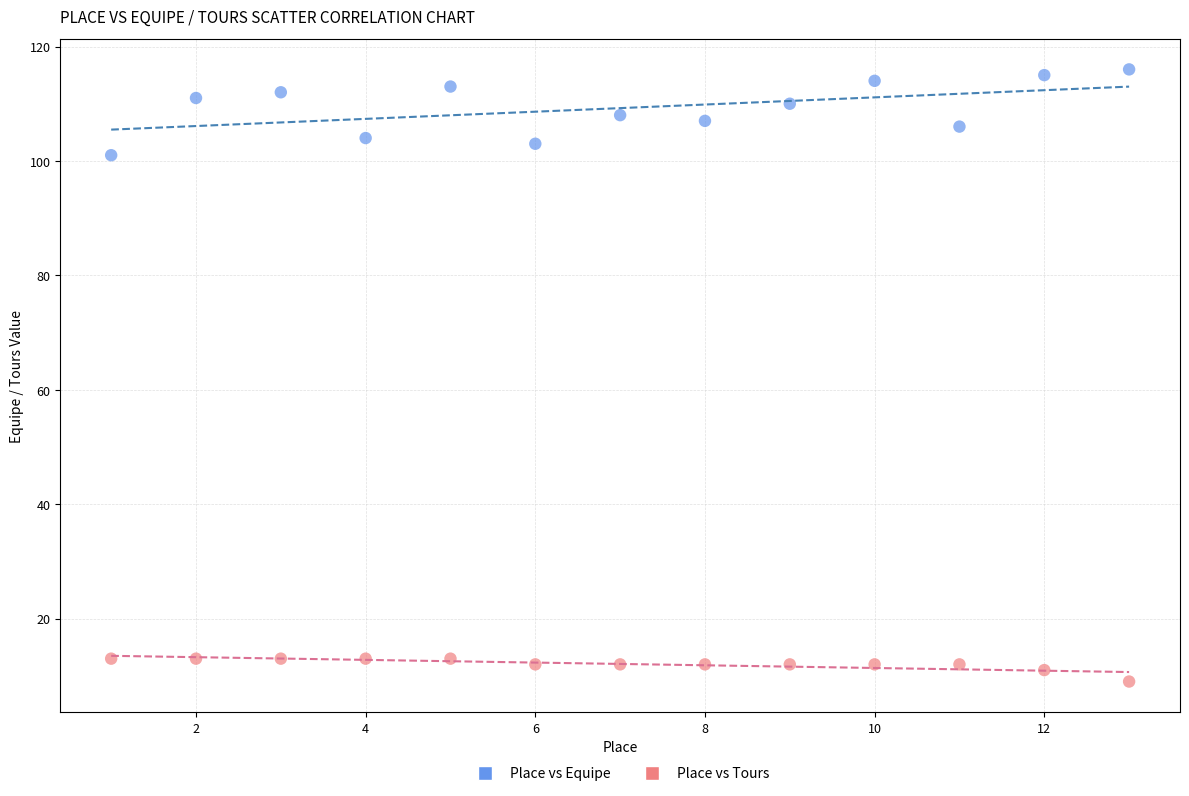

What are all the series names shown in the legend?

Place vs Equipe, Place vs Tours